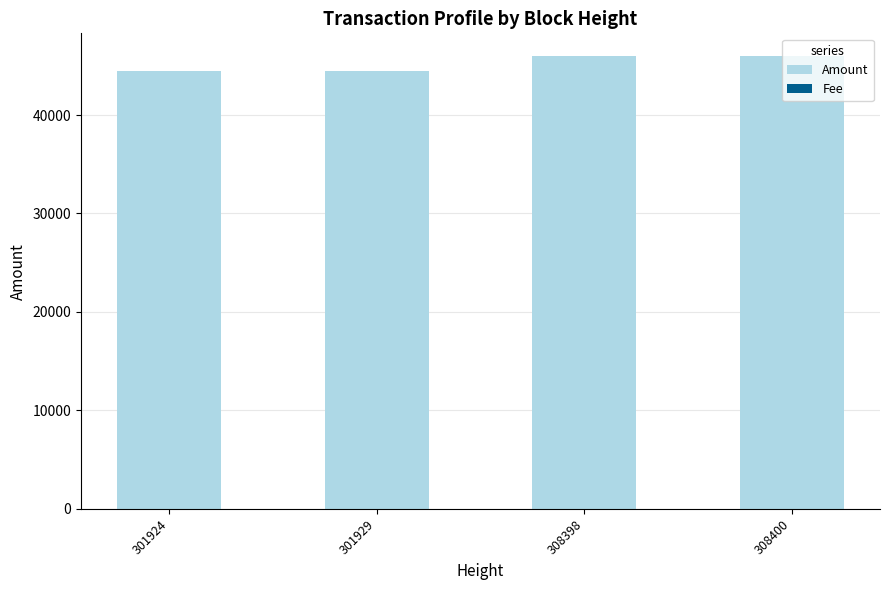

What is the sum of all Amount values?

180897.8